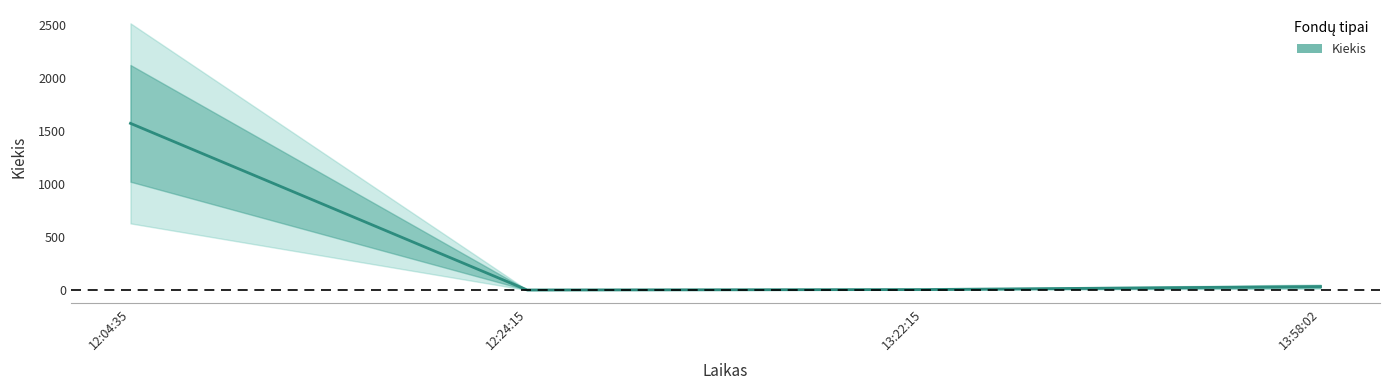

What is the difference between the values at 12:24:15 and 13:58:02?

32